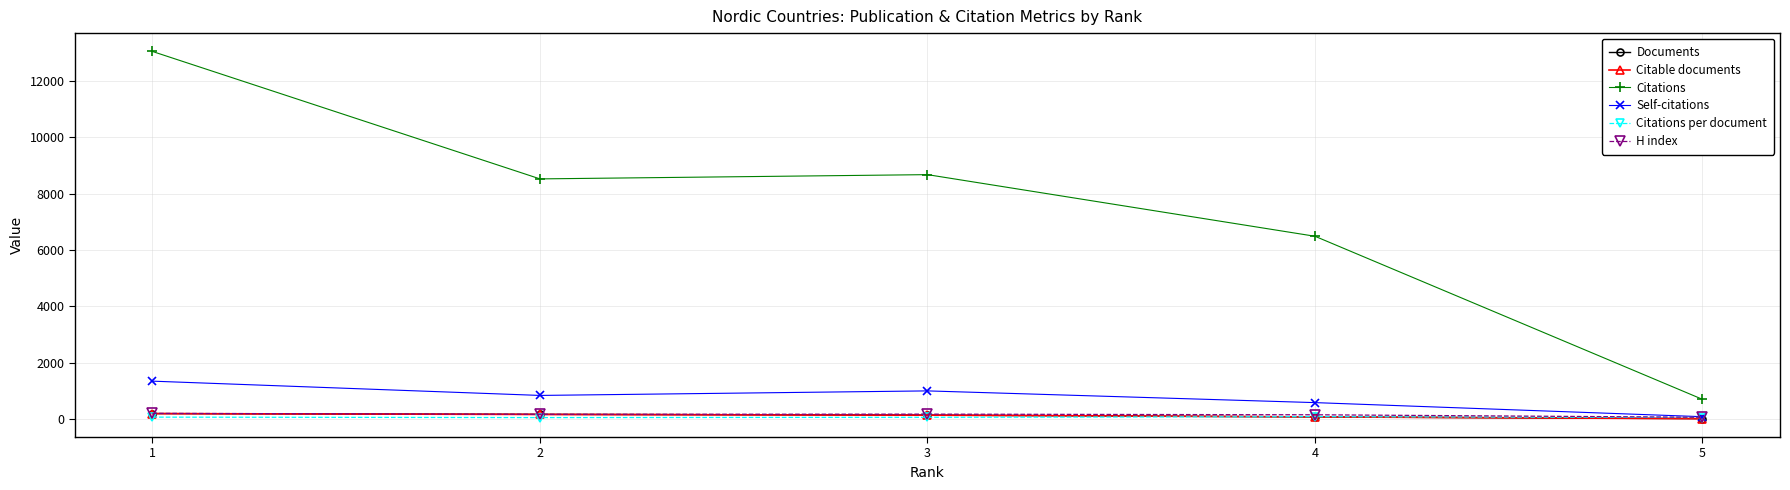

How many times do Documents and Citations per document cross each other?

1